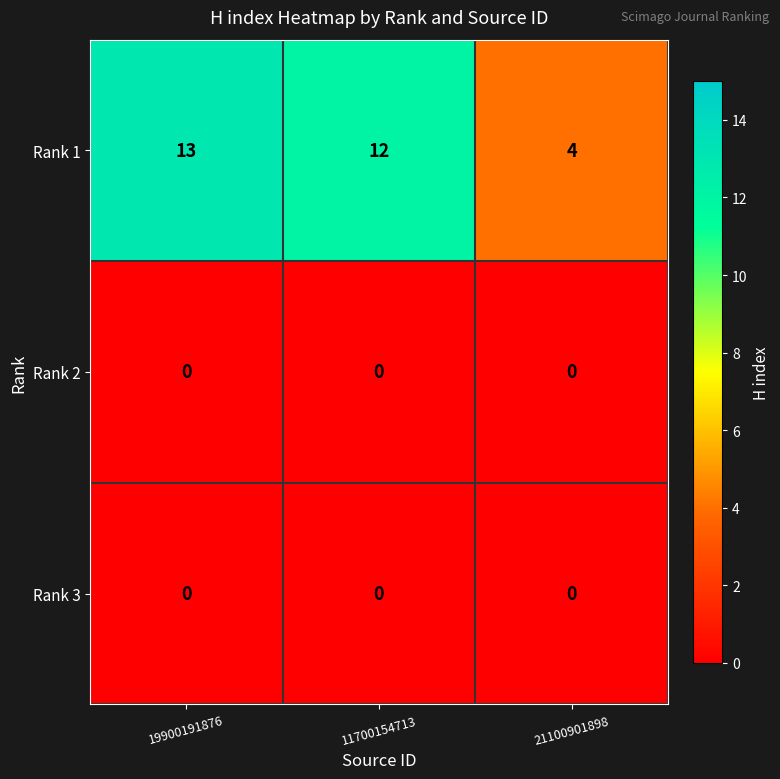

At which label does Rank 1 first exceed 12?

19900191876